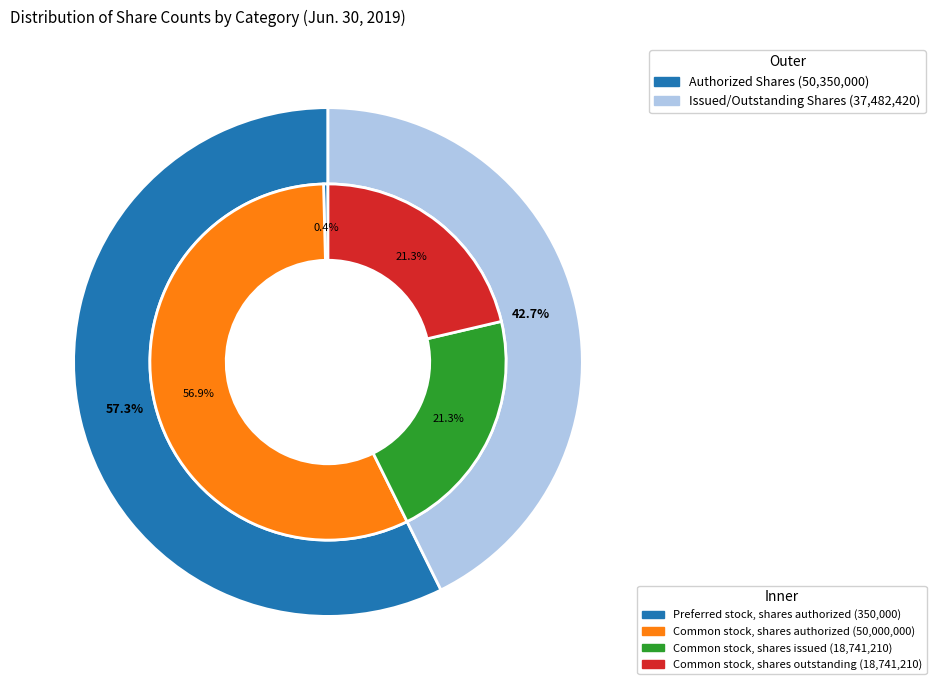

What is the majority slice?

Common stock, shares authorized